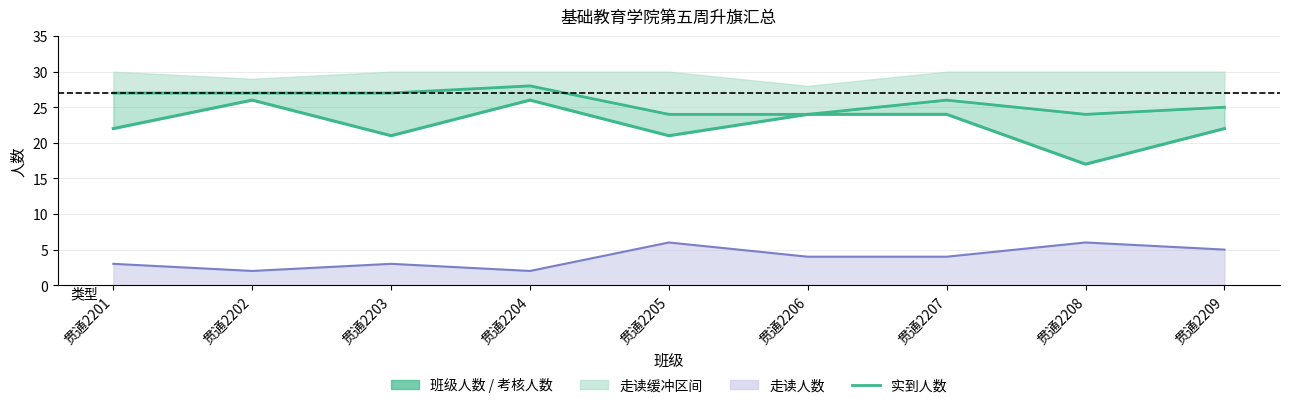

Reading right to left, list all the values displayed in this chart.

贯通2209=22	贯通2208=17	贯通2207=24	贯通2206=24	贯通2205=21	贯通2204=26	贯通2203=21	贯通2202=26	贯通2201=22